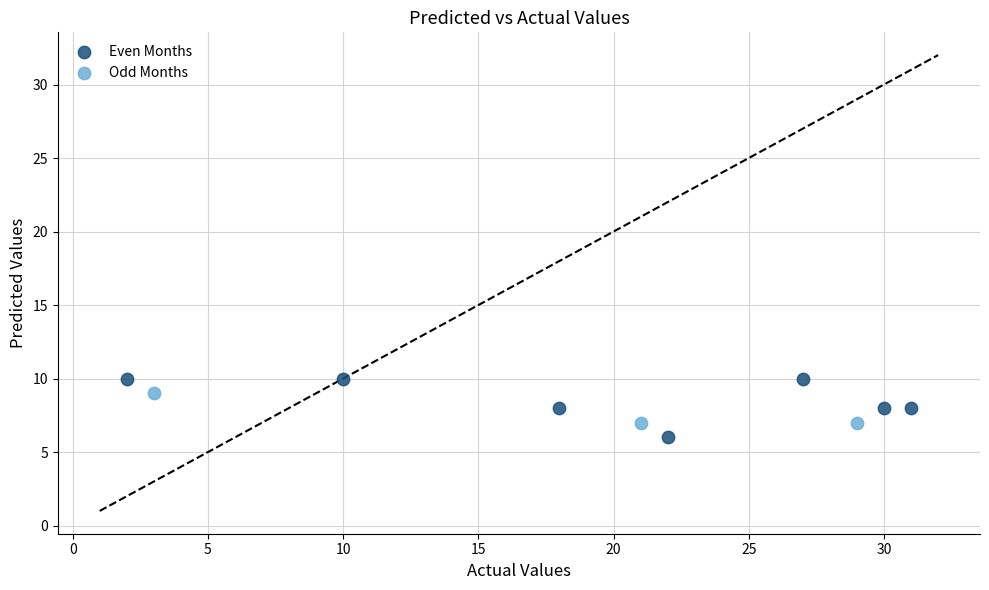

Which series has the largest Y range (max minus min)?

Even Months